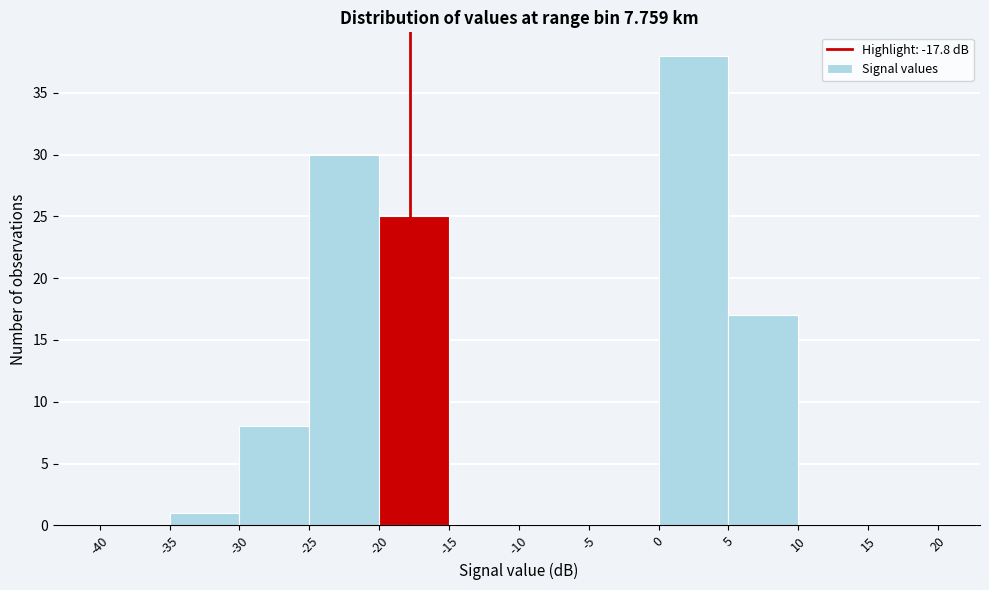

Reading left to right, transcribe this chart: for each bar, give the range it covers on the x-axis and its height. The values are not printed on the chart, so give them approximately, as read against the axis.

-40 to -35: 0
-35 to -30: 1
-30 to -25: 8
-25 to -20: 30
-20 to -15: 25
-15 to -10: 0
-10 to -5: 0
-5 to 0: 0
0 to 5: 38
5 to 10: 17
10 to 15: 0
15 to 20: 0